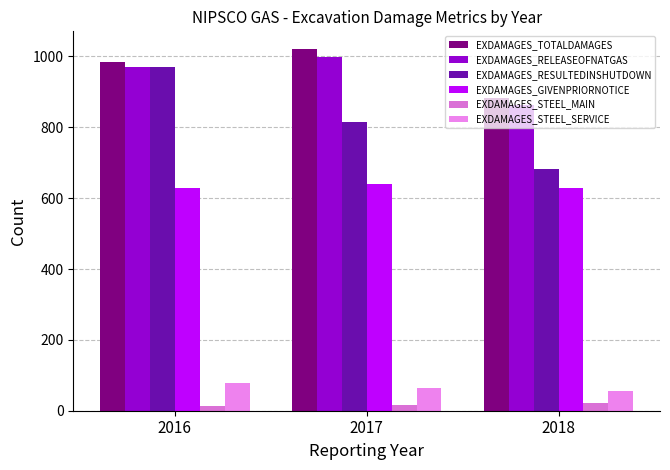

What value does the EXDAMAGES_STEEL_MAIN series have at 2016?

14